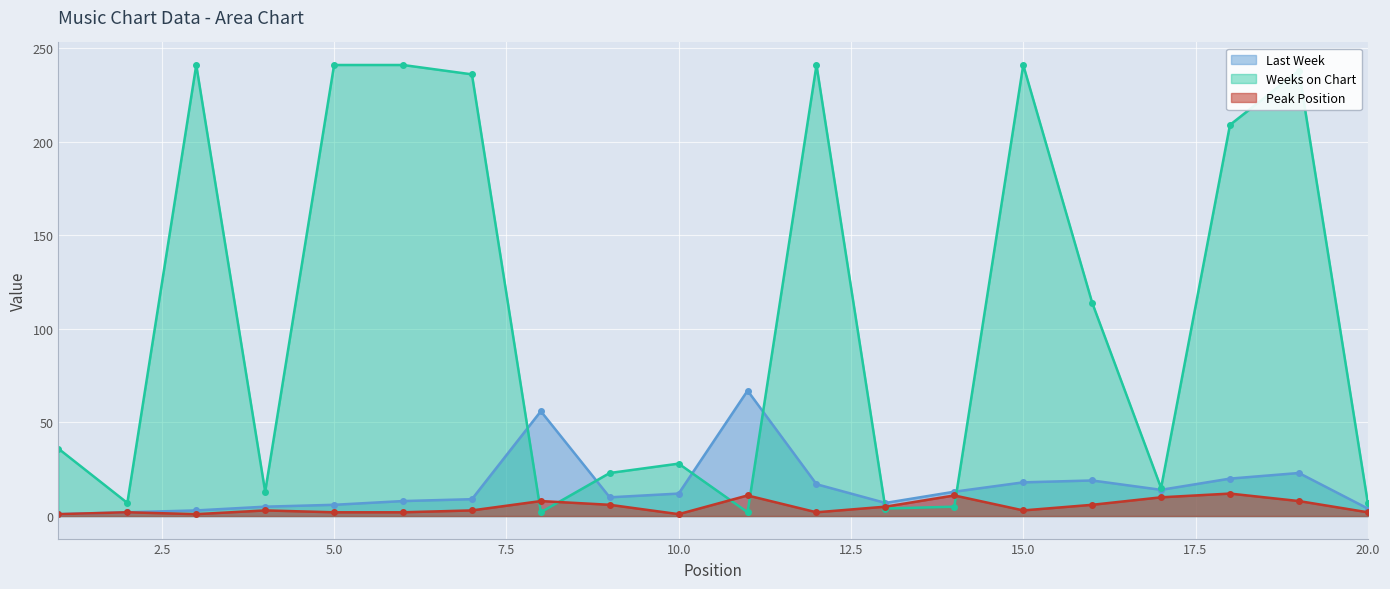

Between 13 and 19, which series saw the biggest shift?

Weeks on Chart